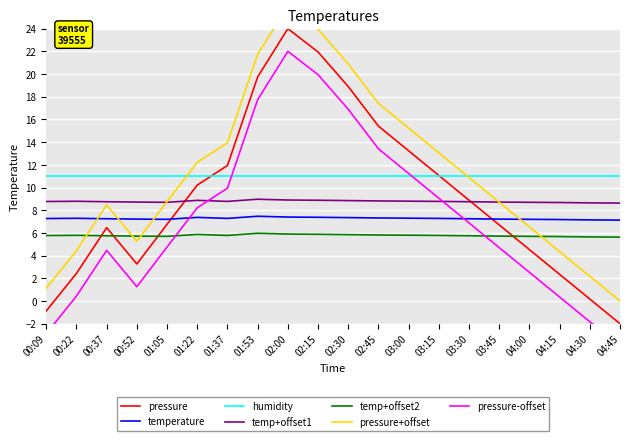

What is the spread (max minus min) of values at 04:45?

11.1